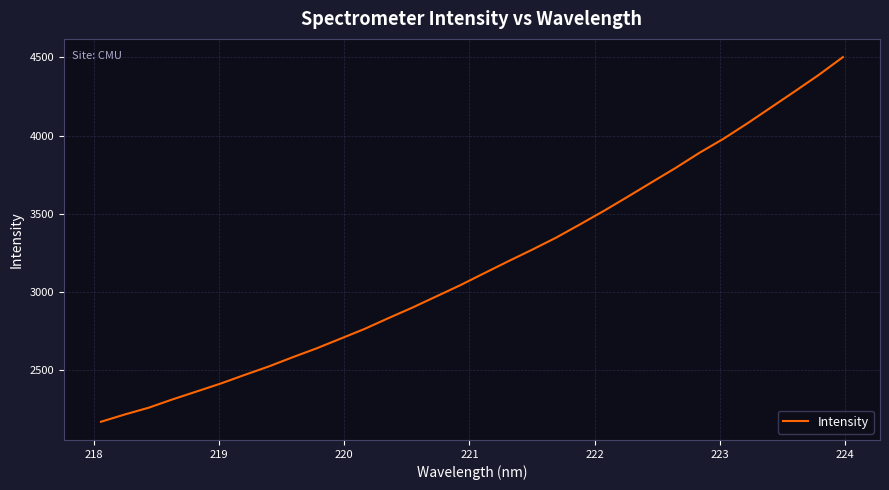

What is the difference between the maximum and minimum values?

2331.4